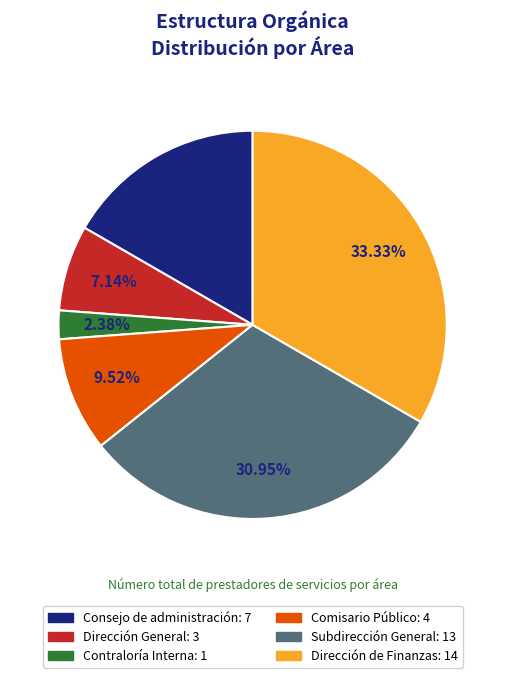

Which category has the smallest portion of the pie?

Contraloría Interna